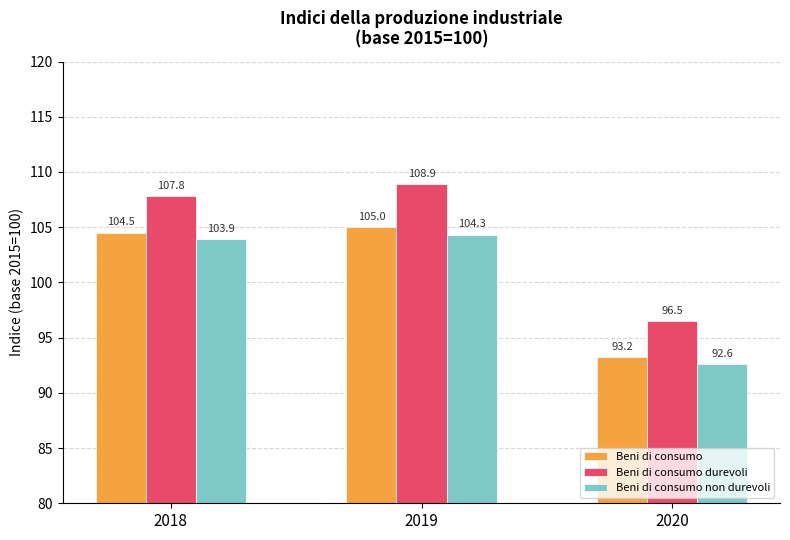

Rank the series by their maximum value, from highest to lowest.

Beni di consumo durevoli, Beni di consumo, Beni di consumo non durevoli